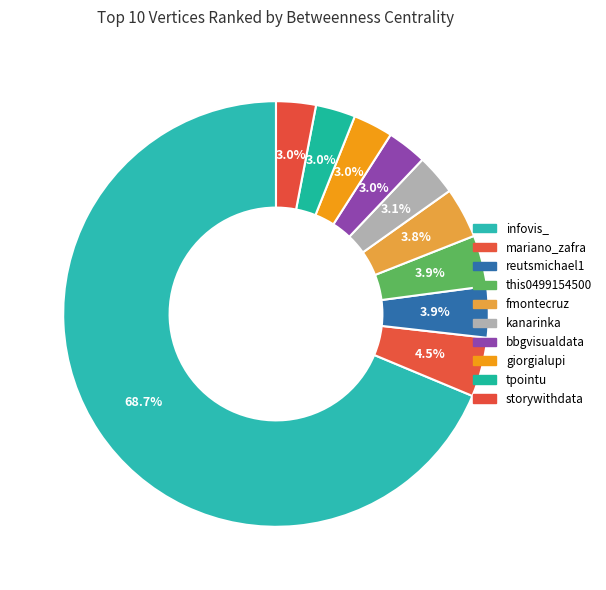

Which slice is the largest?

infovis_